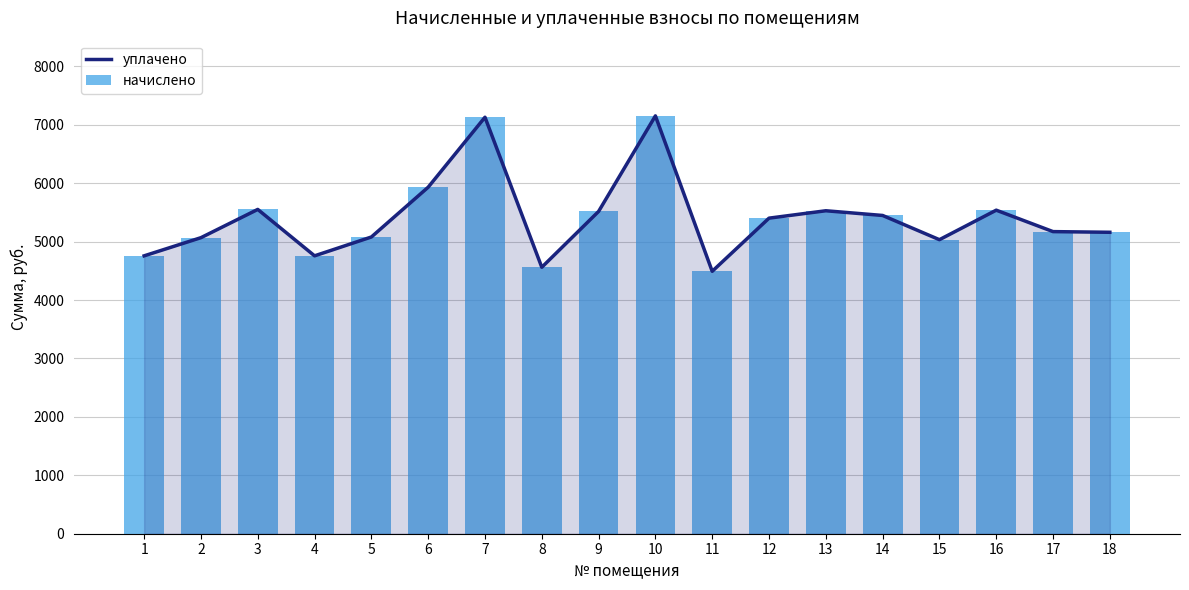

What is the minimum value for уплачено?

4492.8